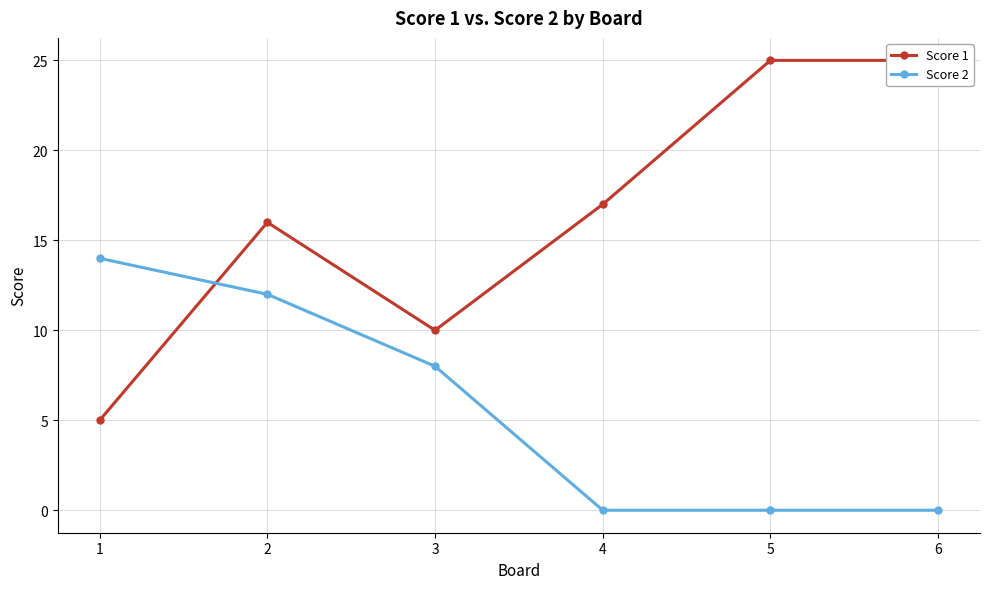

List the labels in order of Score 1 value, largest first.

5, 6, 4, 2, 3, 1